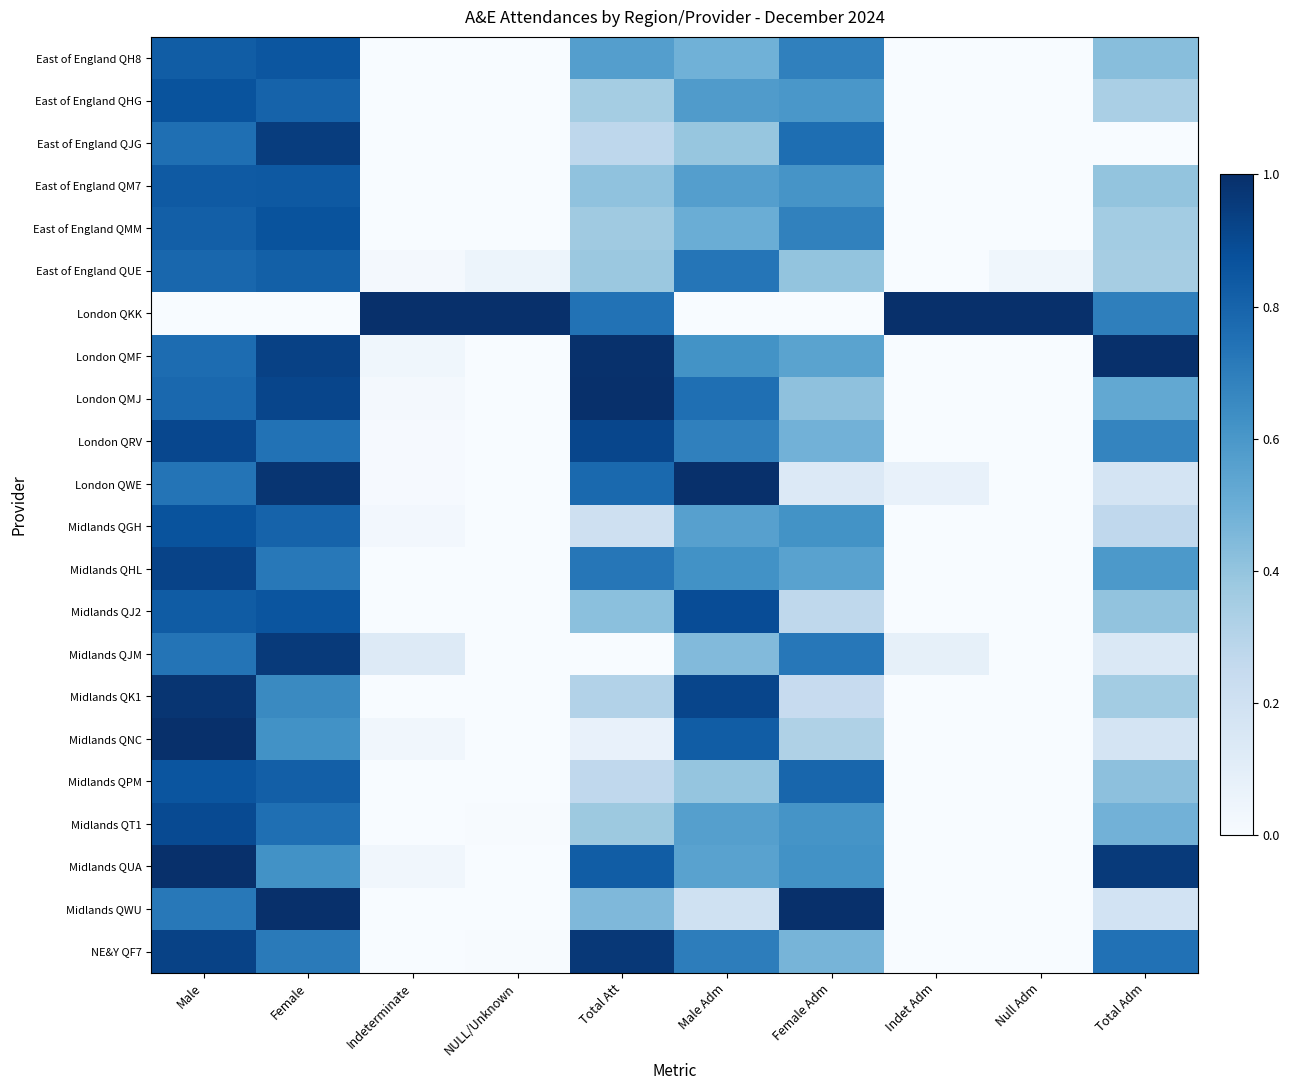

List the series in order of their peak value, highest first.

London QKK, London QMF, London QMJ, London QWE, Midlands QNC, Midlands QWU, Midlands QUA, Midlands QK1, NE&Y QF7, Midlands QJM, East of England QJG, Midlands QHL, London QRV, Midlands QT1, Midlands QJ2, Midlands QGH, East of England QMM, East of England QHG, Midlands QPM, East of England QH8, East of England QM7, East of England QUE